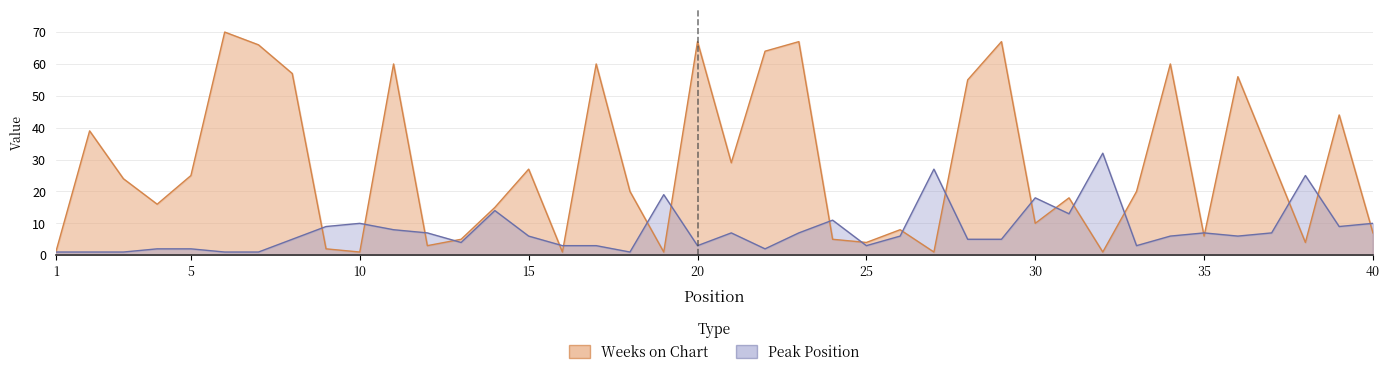

Is it true that Peak Position equals 3 at 4?

False